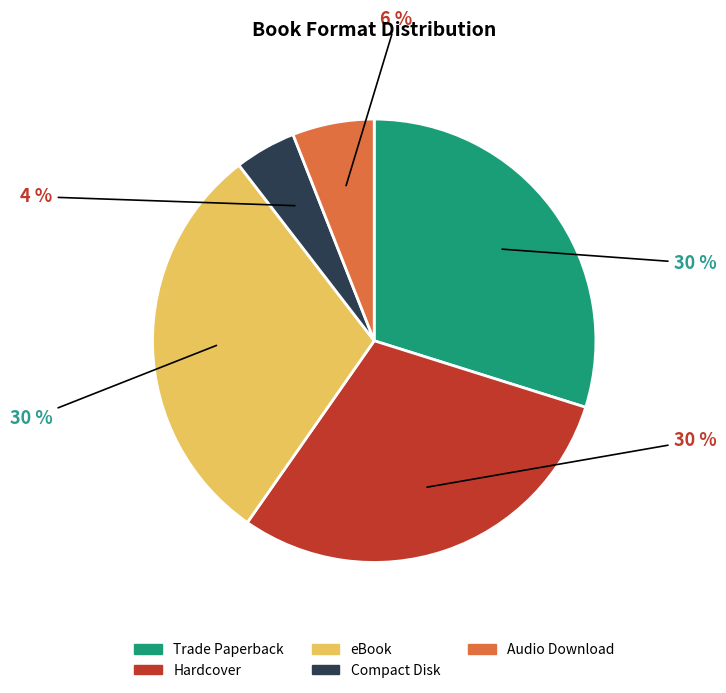

To the nearest percent, what portion does Compact Disk represent?

4%